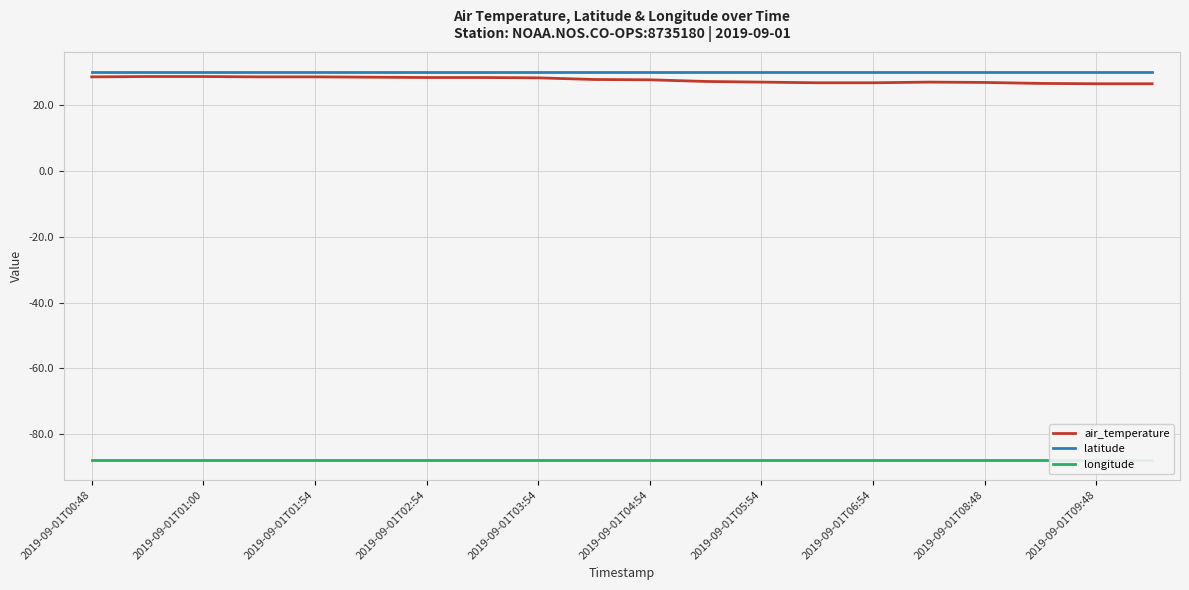

What is the minimum value shown in the chart?

-88.1